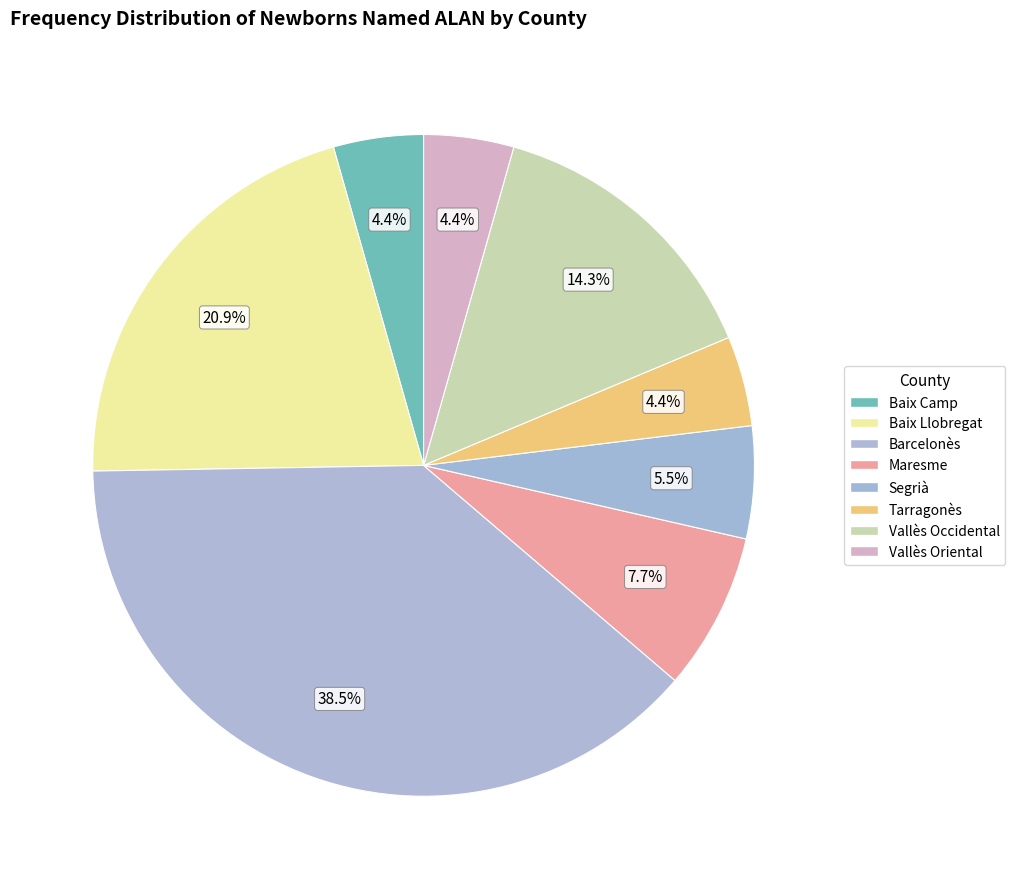

Does Maresme account for over 50% of the chart?

No